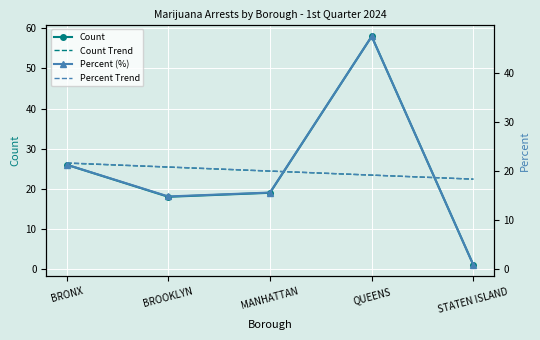

How many lines are shown in the chart?

4